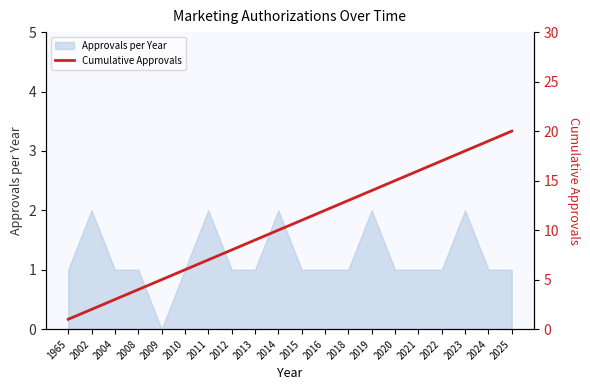

True or false: Approvals per Year has a value of 2 at 2016.

False